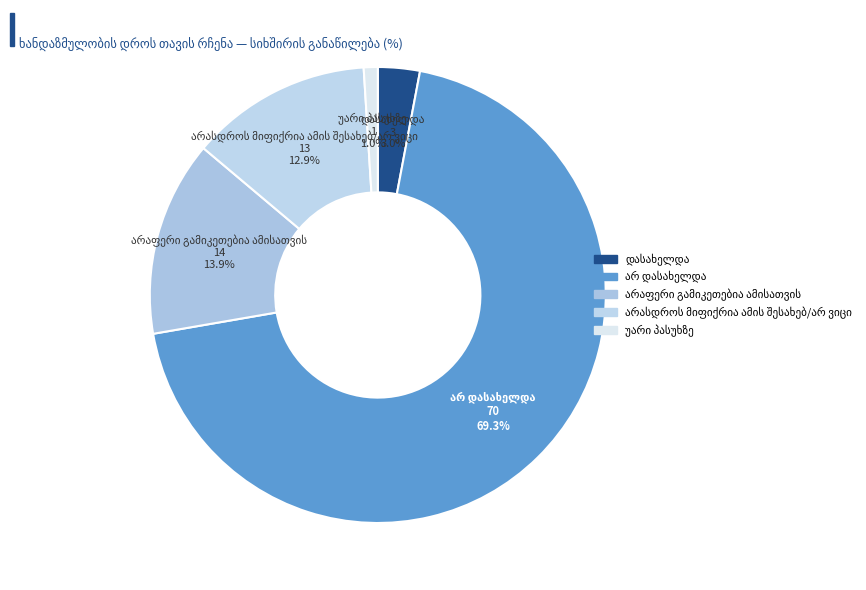

Is there any slice that represents more than half of the pie?

Yes